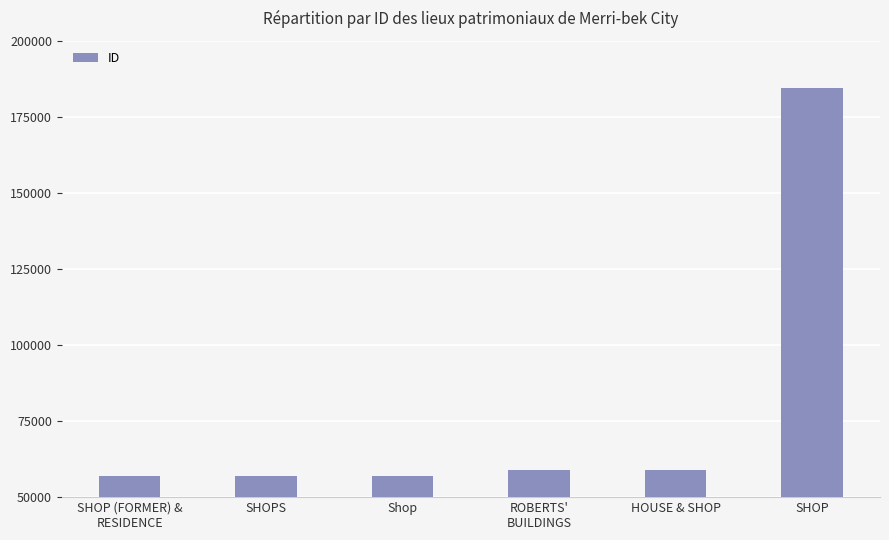

How many bars are there in total?

6